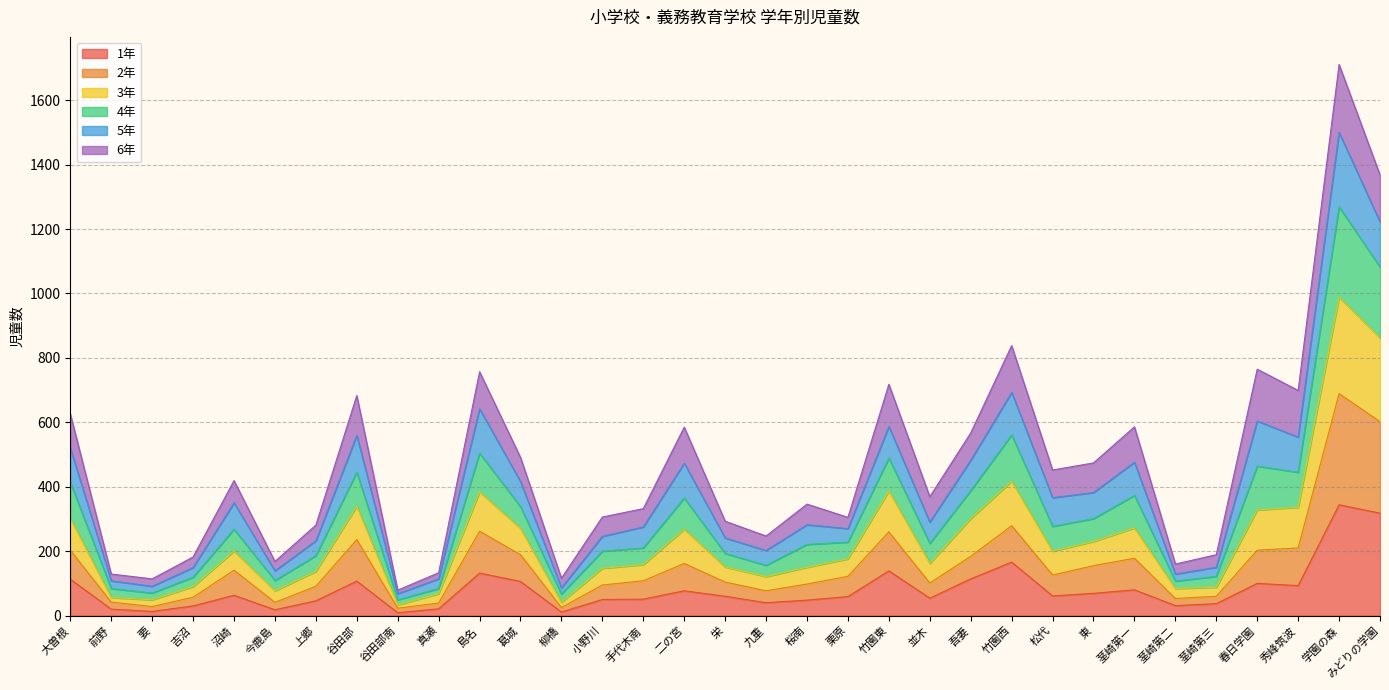

At which category is the sum across all series the highest?

学園の森